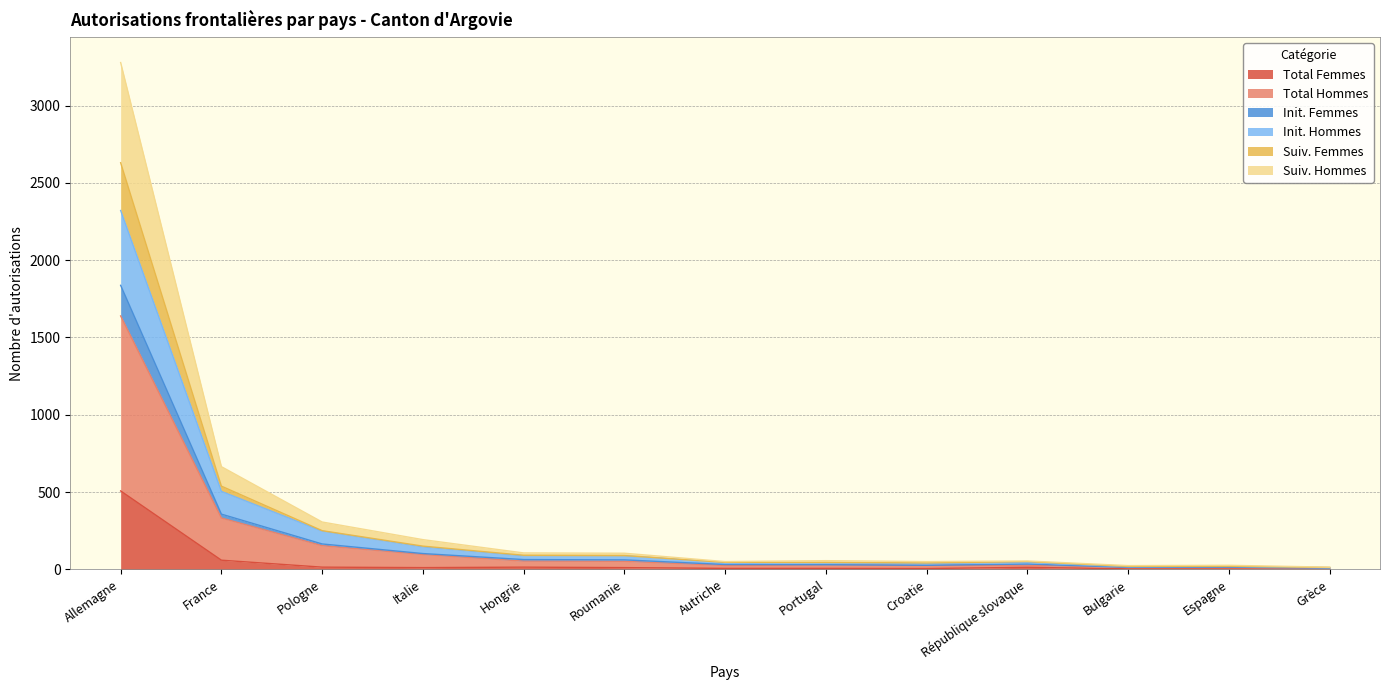

Which category has the highest value in the Total Femmes series?

Allemagne